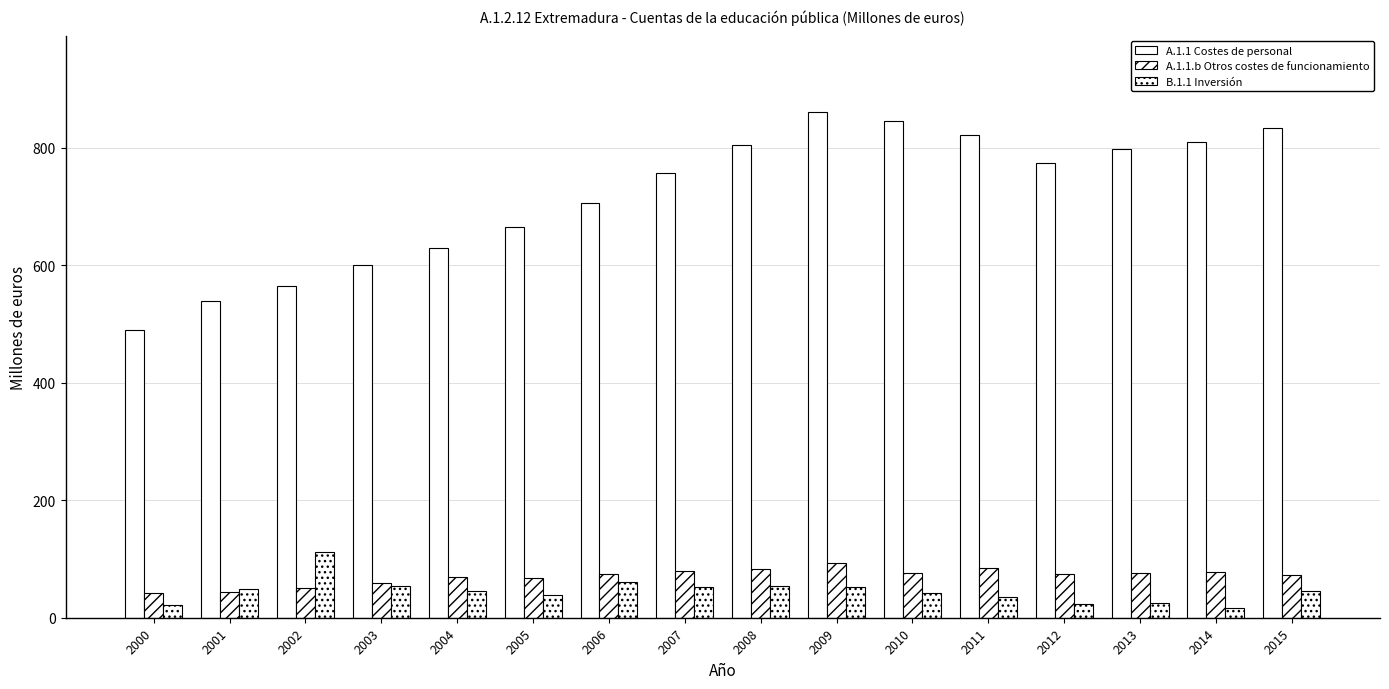

How many values in the A.1.1 Costes de personal series exceed 774?

8